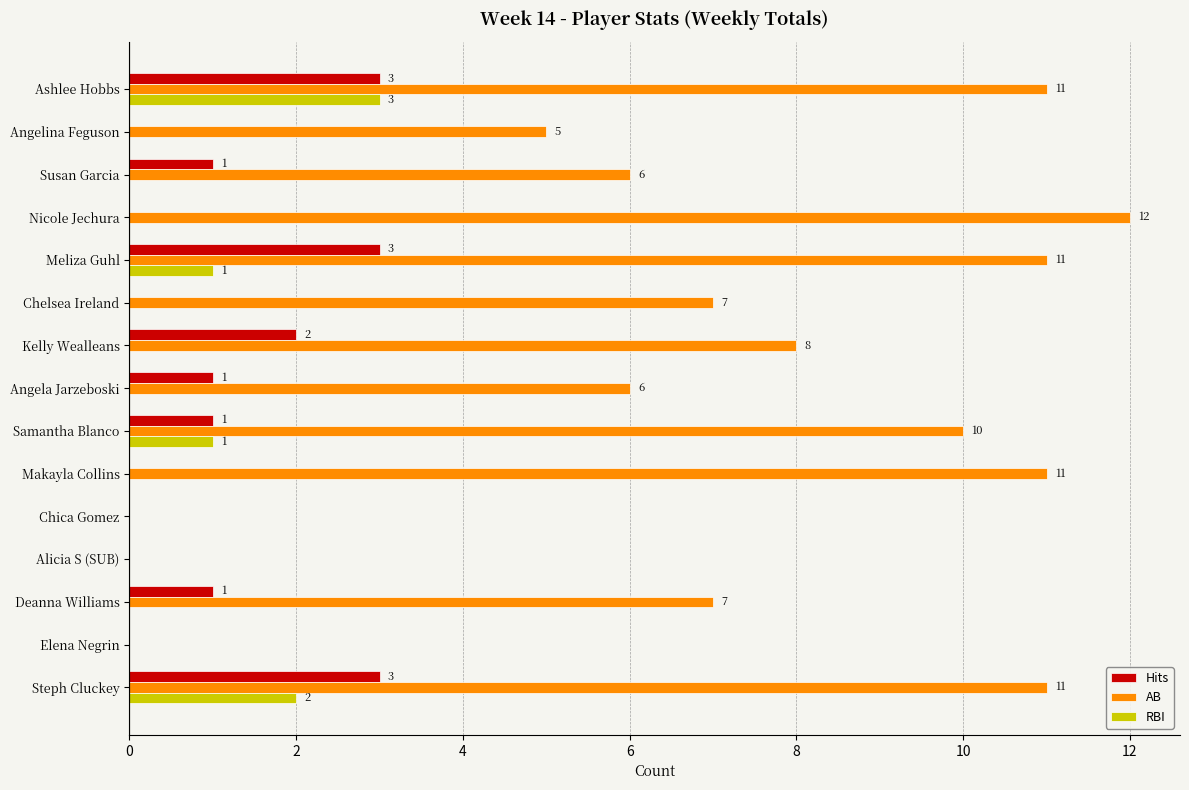

What are all the series names shown in the legend?

Hits, AB, RBI